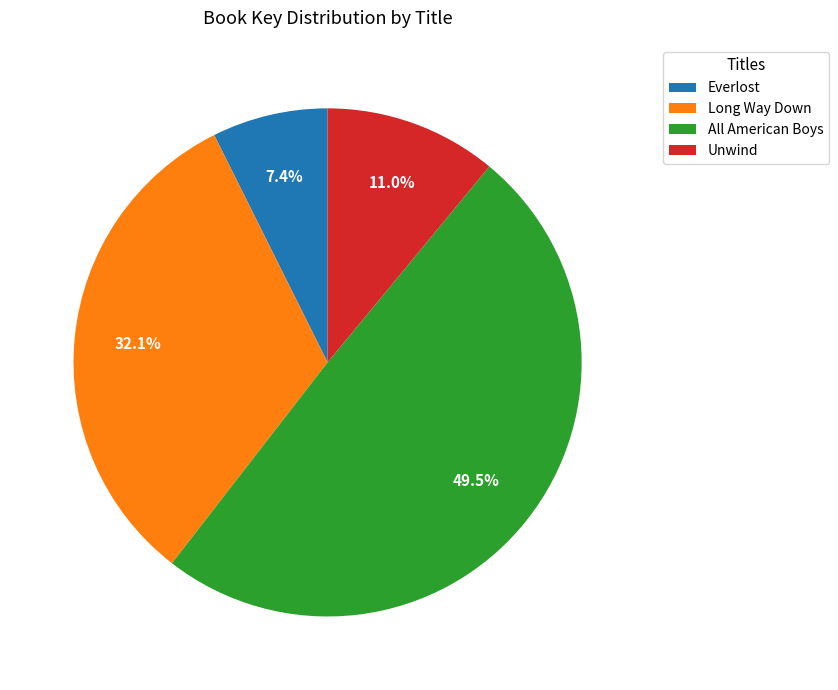

Is it true that Everlost is 7% of the pie?

True